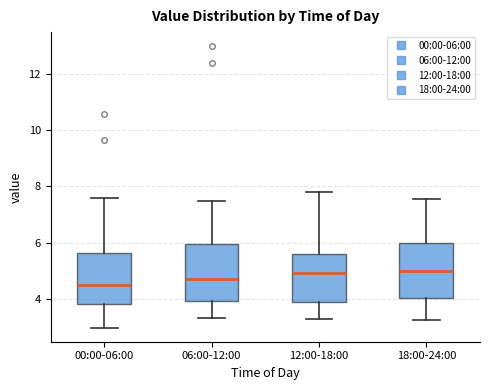

Reading left to right, transcribe this box plot: for each box, give where its median line is, the range the box spans, and where its two whiskers end, as read against the y-axis. The values are not printed on the chart, so give them approximately, as read against the axis.

00:00-06:00: median 4.4, box 3.8 to 5.6, whiskers 3.0 to 7.6
06:00-12:00: median 4.8, box 4.0 to 6.0, whiskers 3.4 to 7.4
12:00-18:00: median 5.0, box 3.8 to 5.6, whiskers 3.2 to 7.8
18:00-24:00: median 5.0, box 4.0 to 6.0, whiskers 3.2 to 7.6